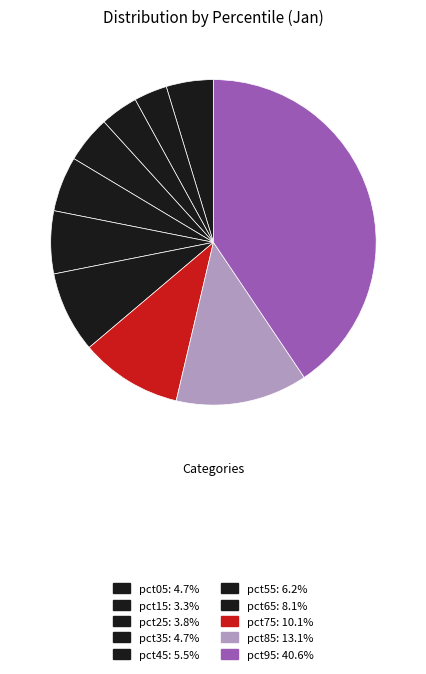

Is there a majority slice in this chart?

No